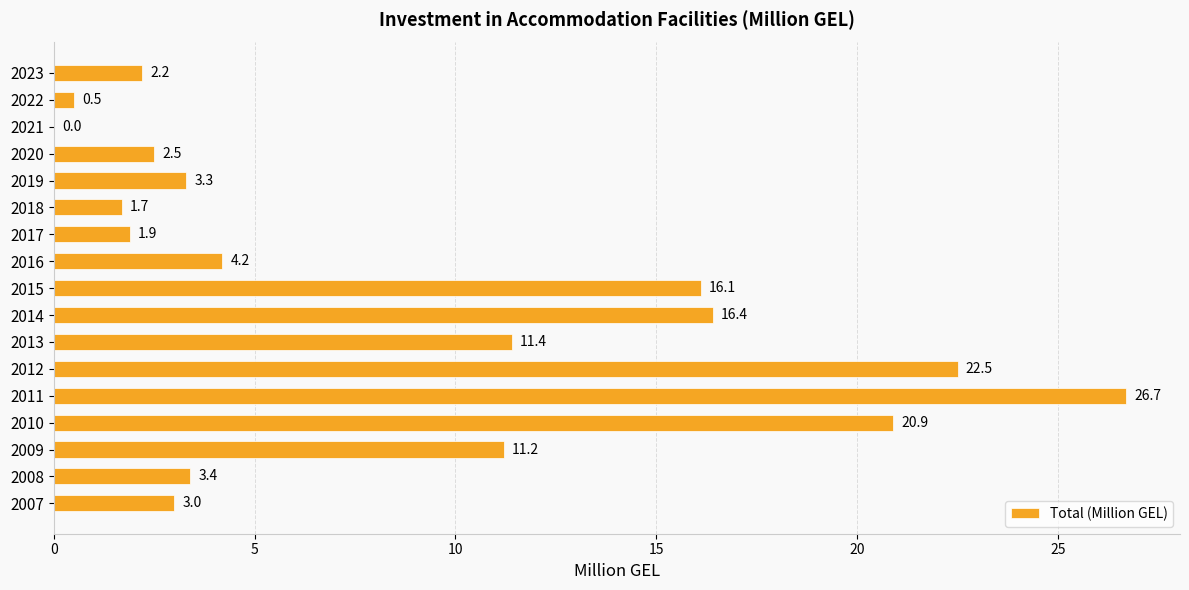

Count the number of data series in this chart.

1